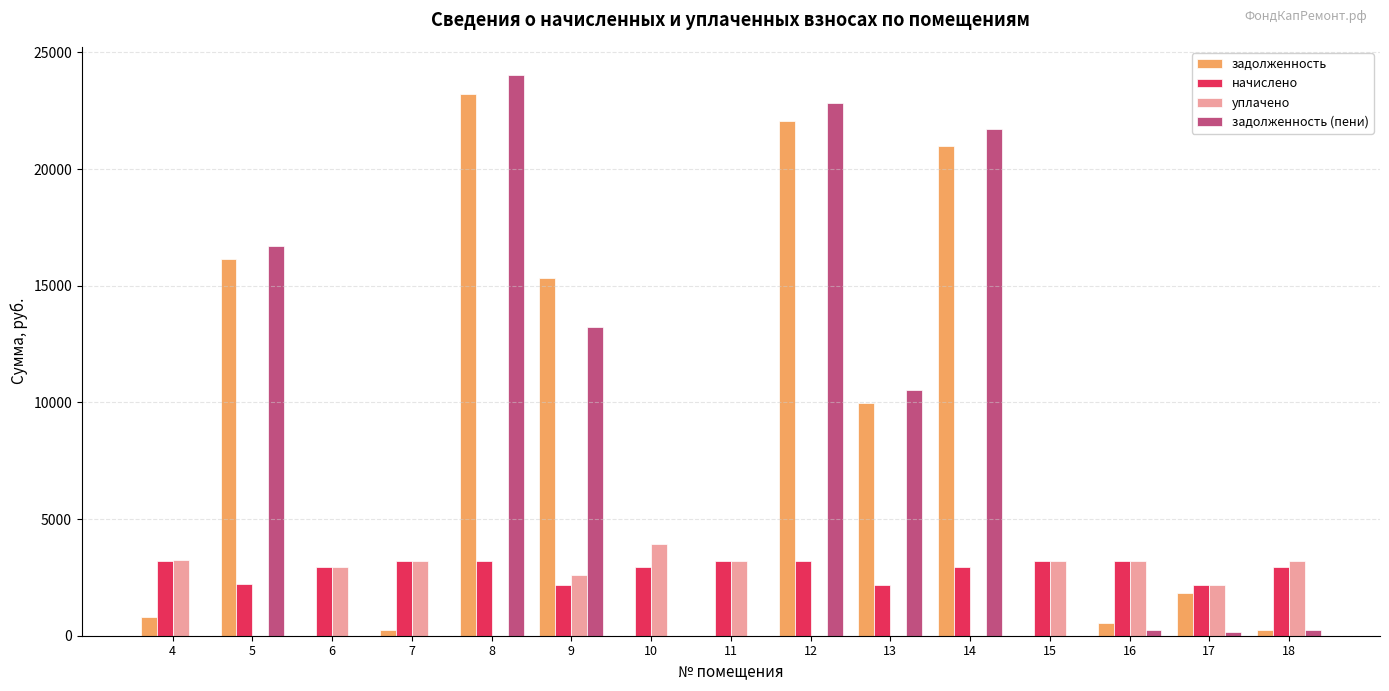

What is the maximum value shown in the chart?

24038.4